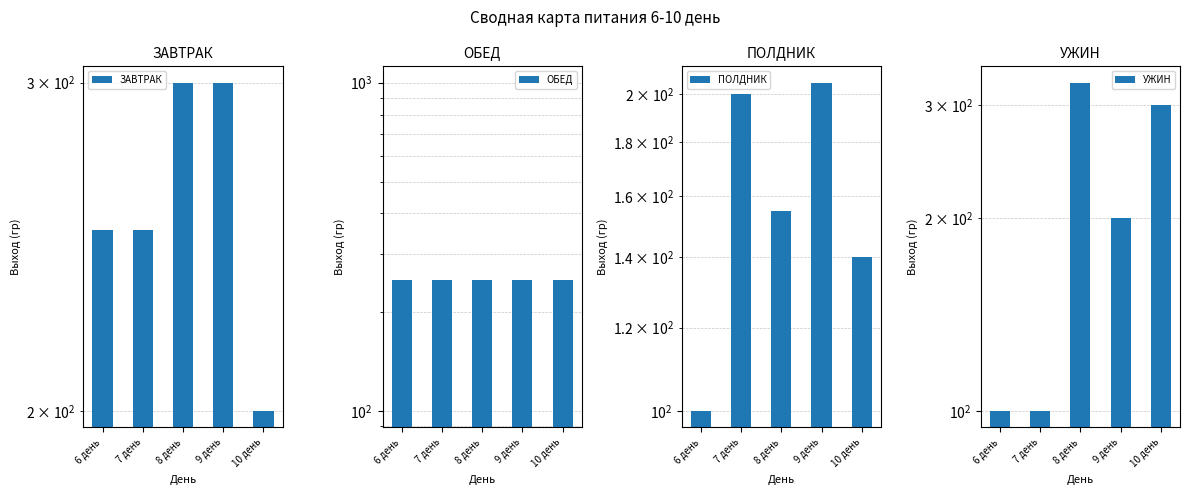

Which series has the largest range (max minus min)?

УЖИН